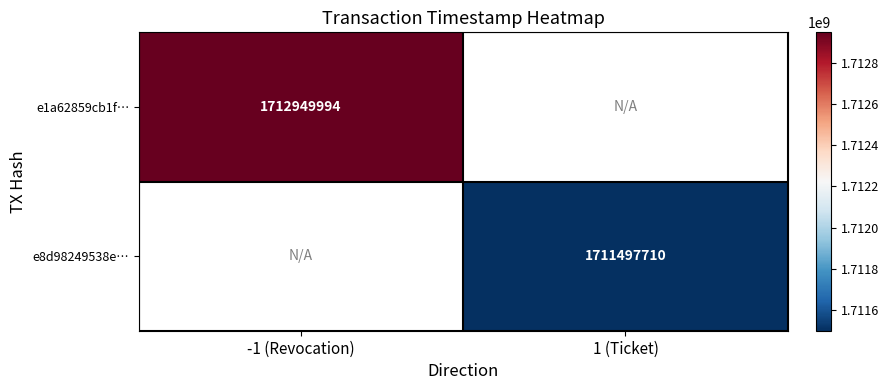

The e1a62859cb1f… series shows 387286729 at -1 (Revocation). True or false?

False